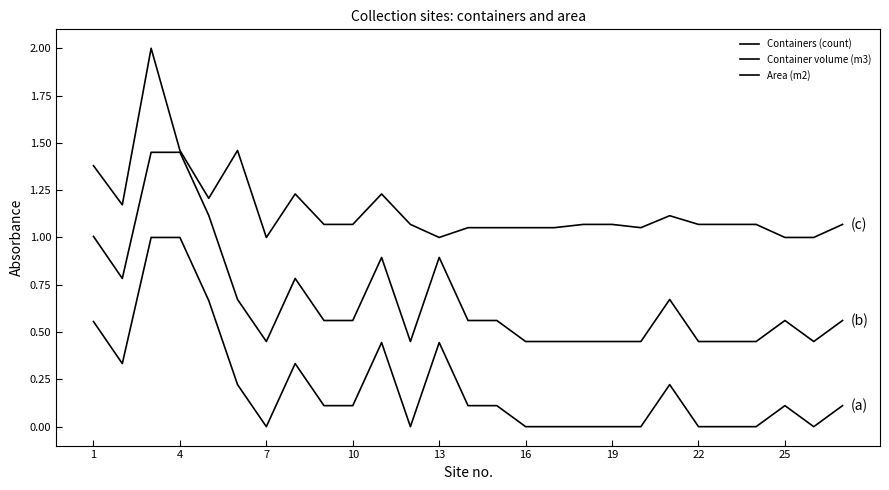

Does the chart have visible grid lines?

No